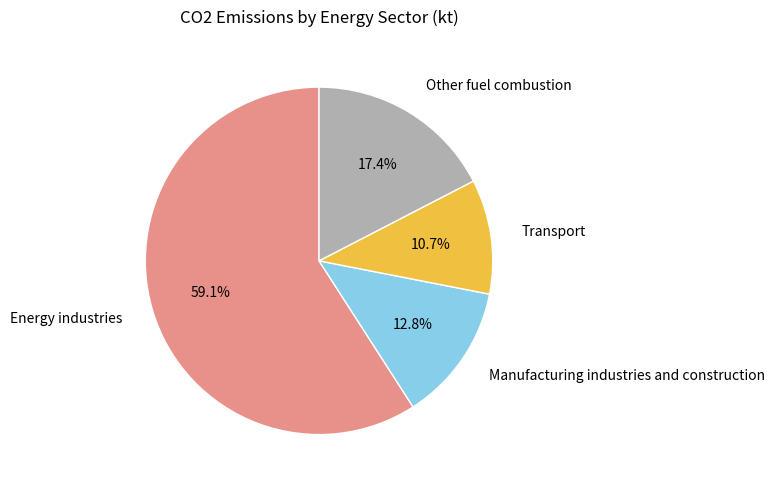

To the nearest percent, what is the difference between the largest and smallest slice percentages?

48%